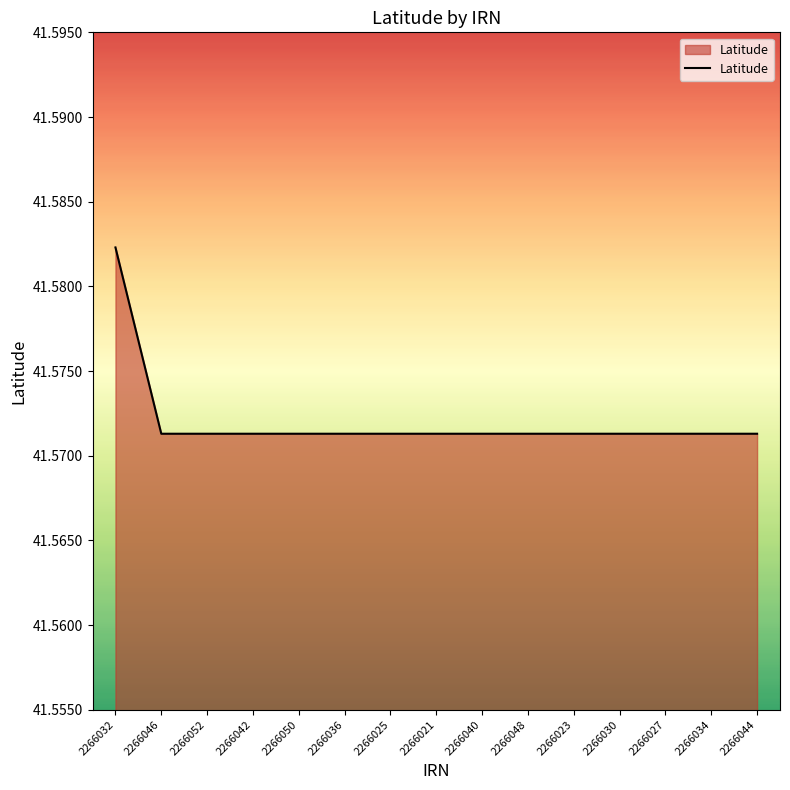

True or false: the data shows 19.5 at 2266050.

False